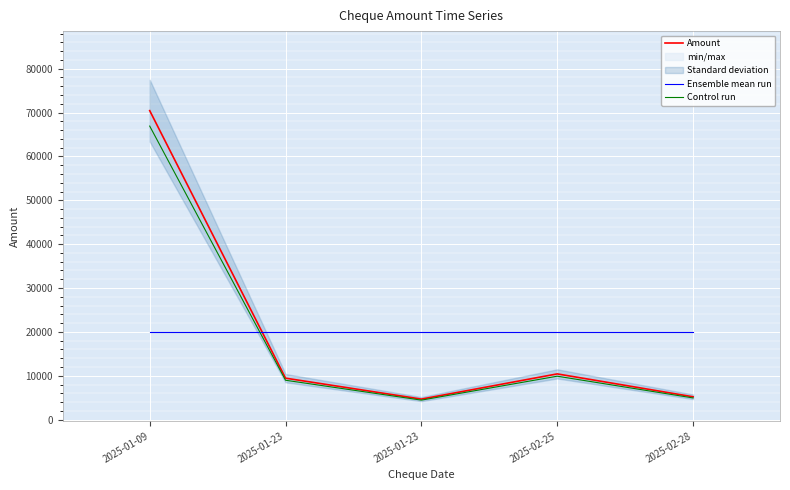

What is the difference between the maximum and minimum values in the Amount series?

65734.0